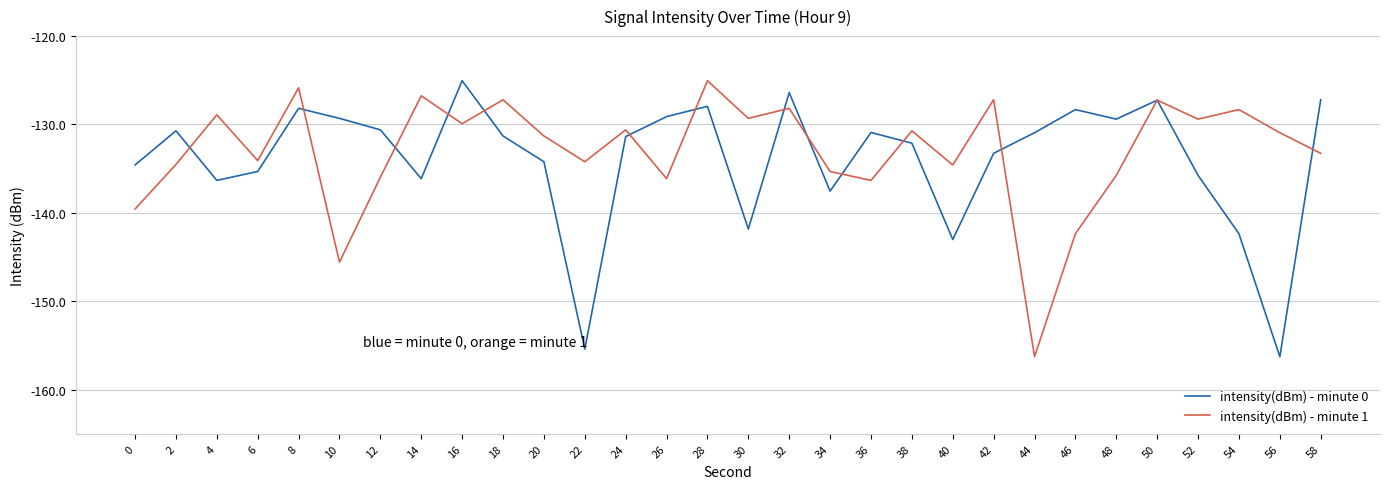

Between which two adjacent categories do intensity(dBm) - minute 0 and intensity(dBm) - minute 1 first intersect?

2 and 4